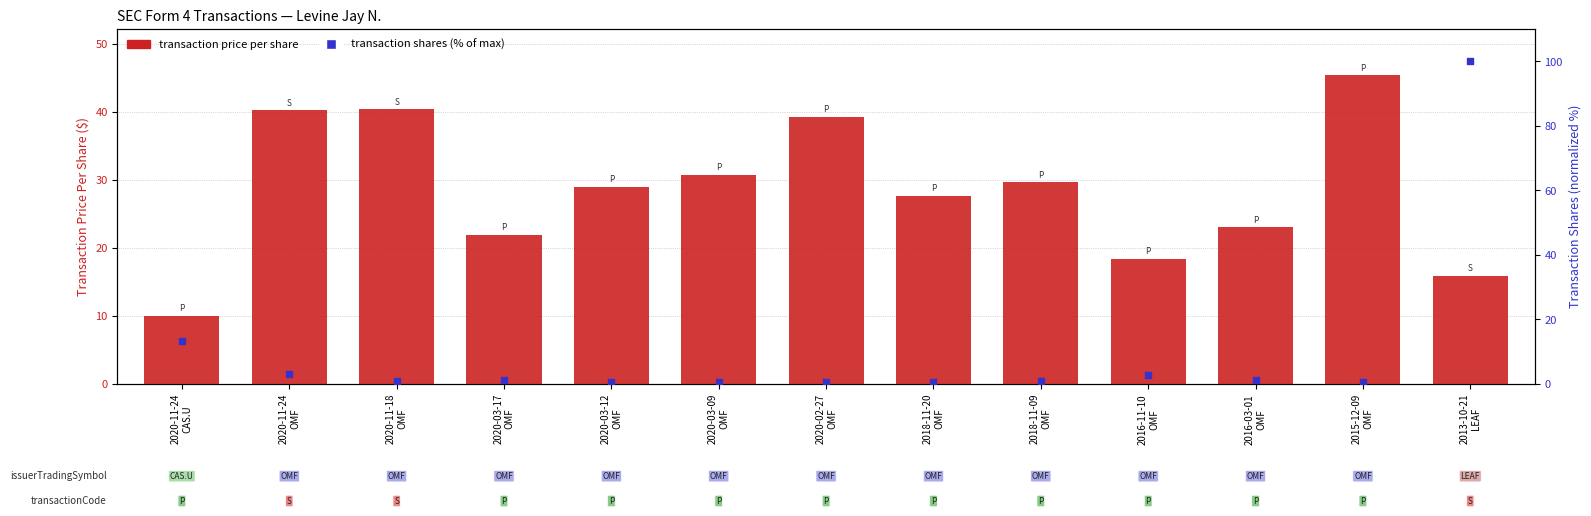

At which category is the sum across all series the highest?

2013-10-21
LEAF